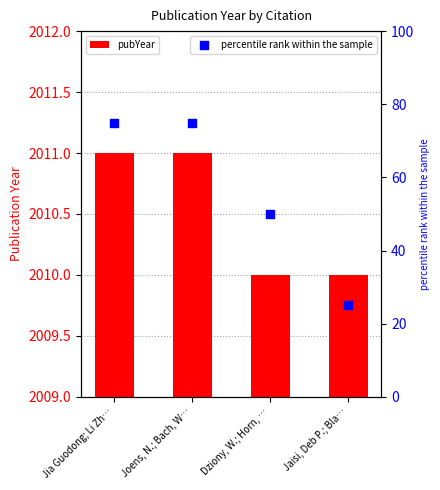

What are all the series names shown in the legend?

pubYear, percentile rank within the sample